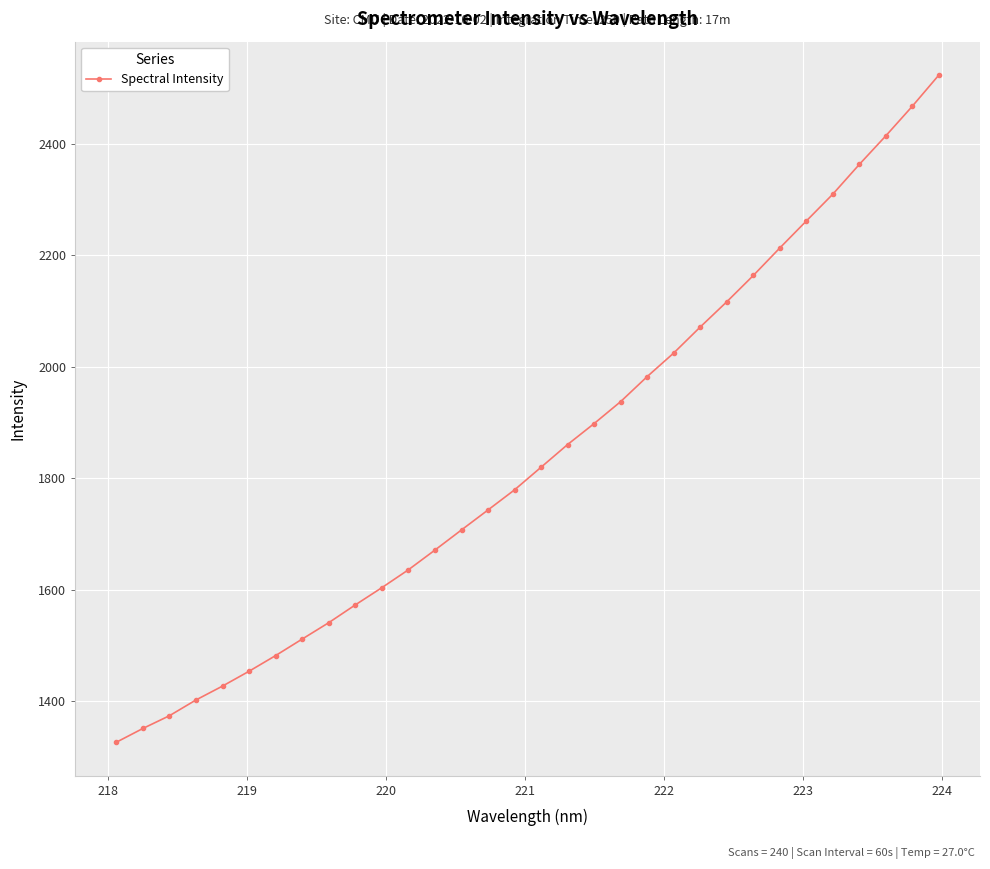

What is the maximum value shown in the chart?

2523.5